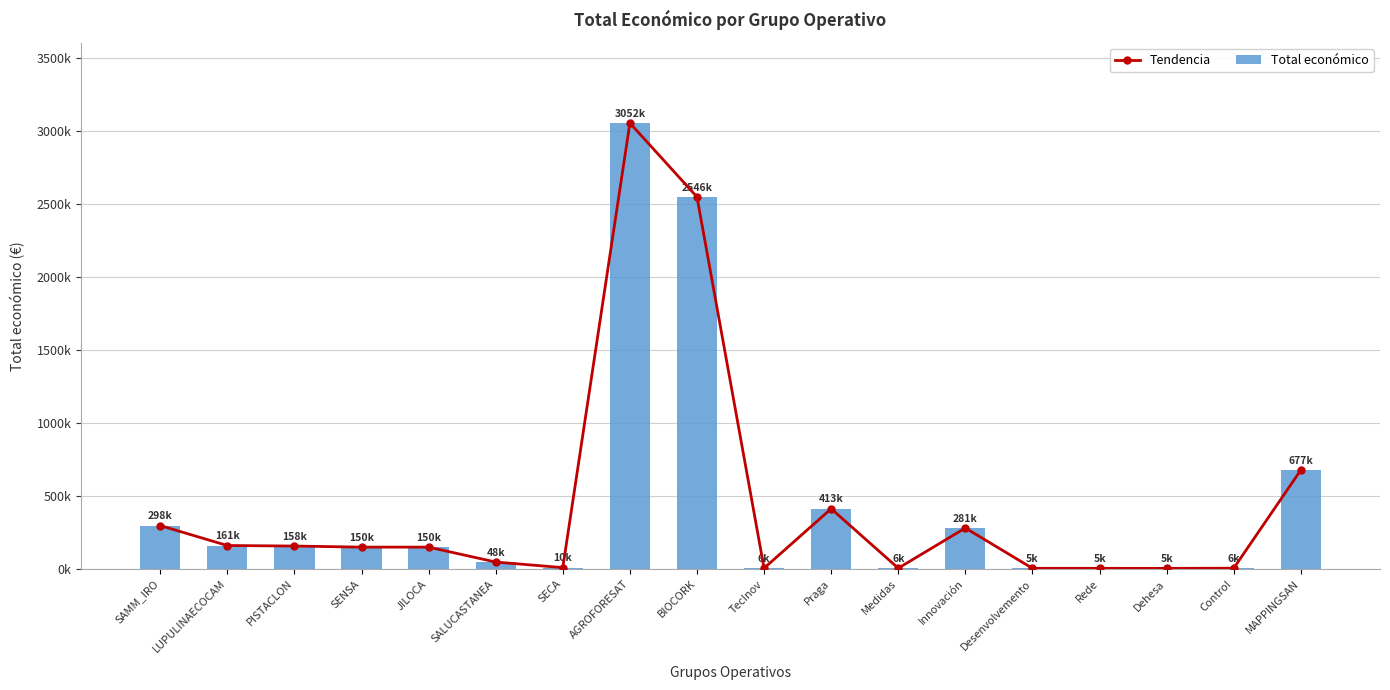

Reading left to right, transcribe all the data shown in this chart.

Tendencia: 297514	161050	157500	150000	150000	48000	10000	3051573	2546283	6000	412758	6000	280962	5000	5000	4840	6000	677425
Total económico: 297514	161050	157500	150000	150000	48000	10000	3051573	2546283	6000	412758	6000	280962	5000	5000	4840	6000	677425